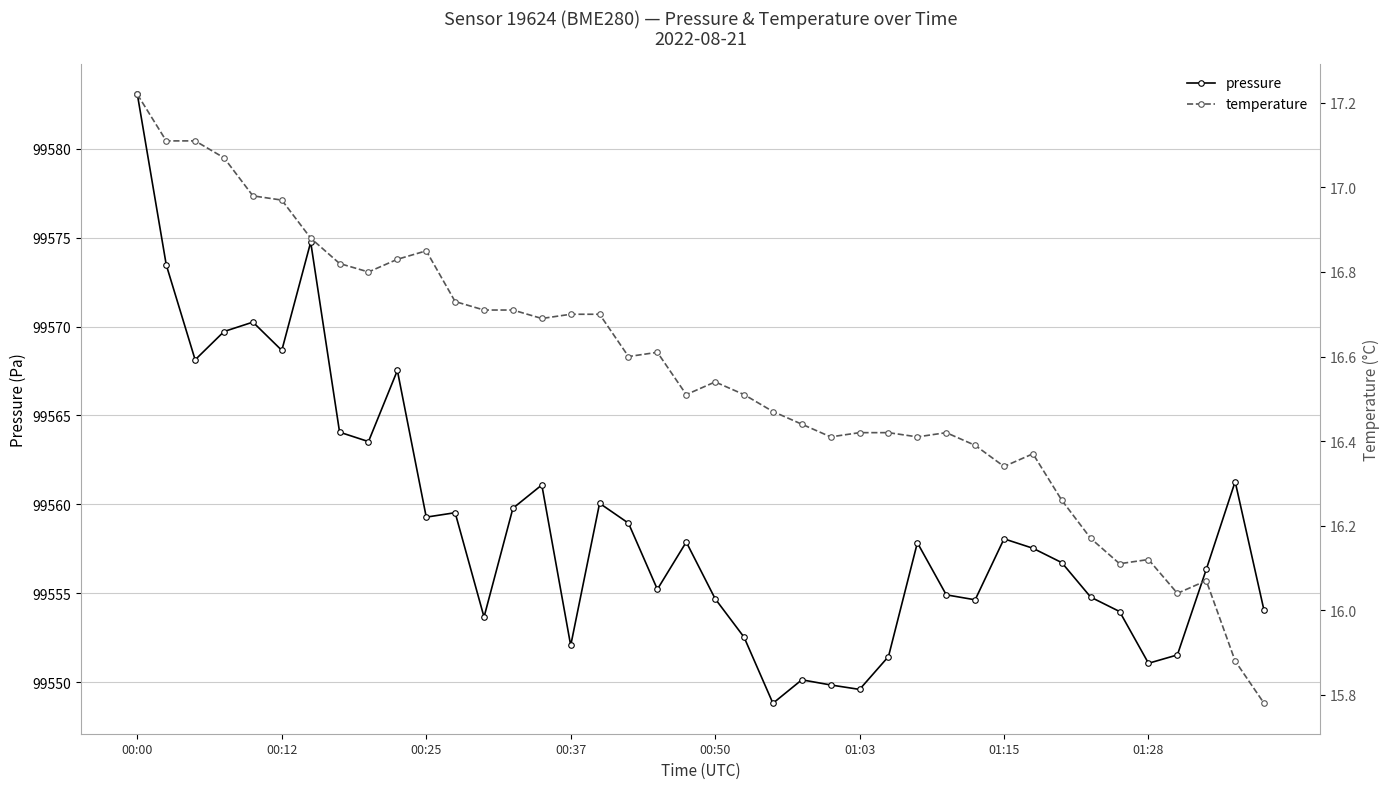

Read the temperature value at 19.

16.5